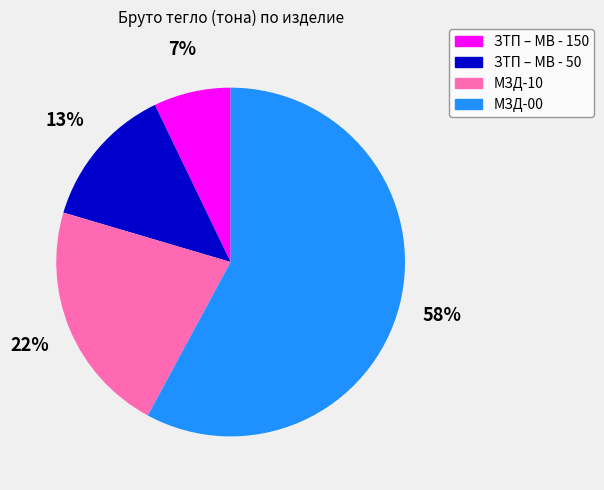

What is the smallest slice in the pie chart?

ЗТП – МВ - 150